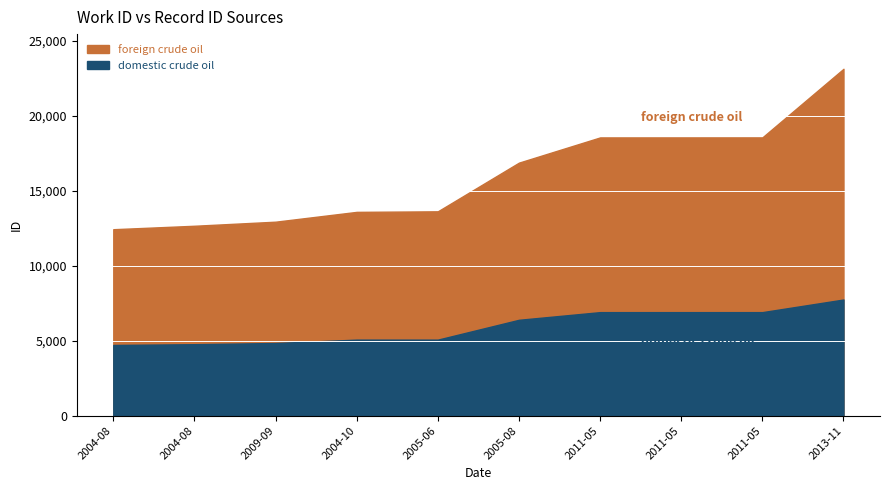

At 2009-09, list the series in order from largest to smallest.

foreign crude oil, domestic crude oil